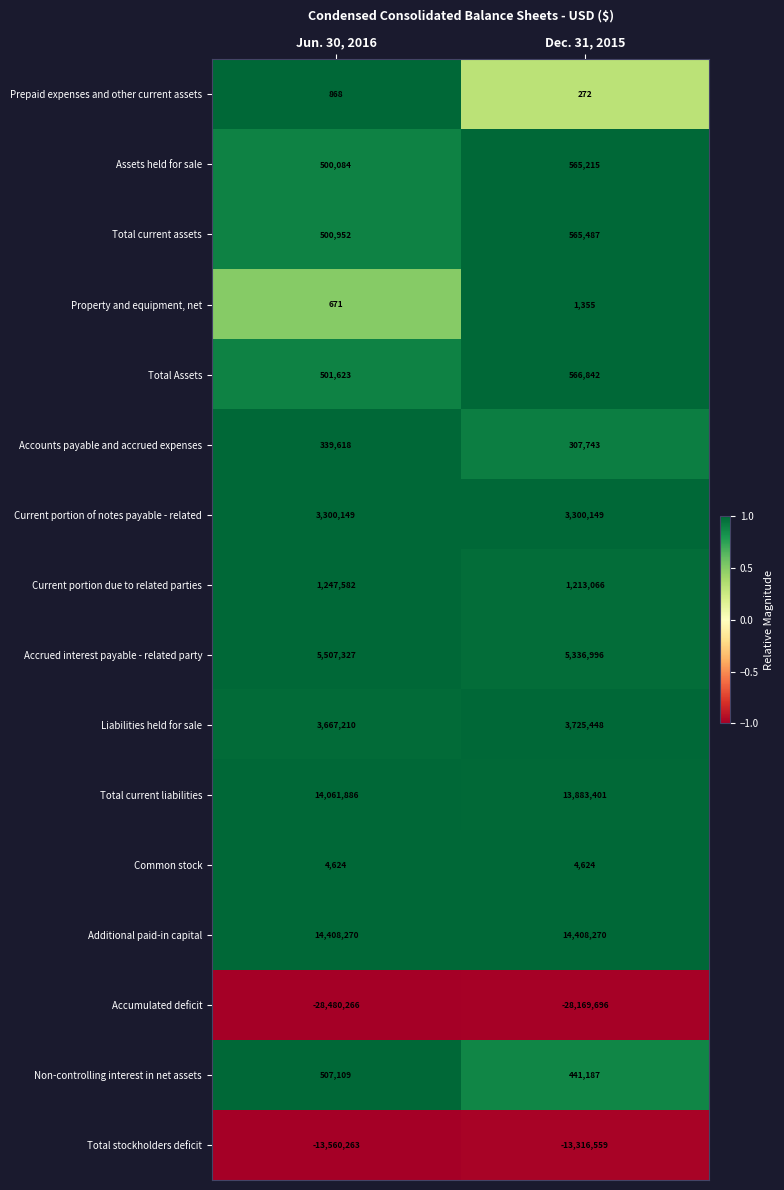

Which series has the largest total across all categories?

Additional paid-in capital